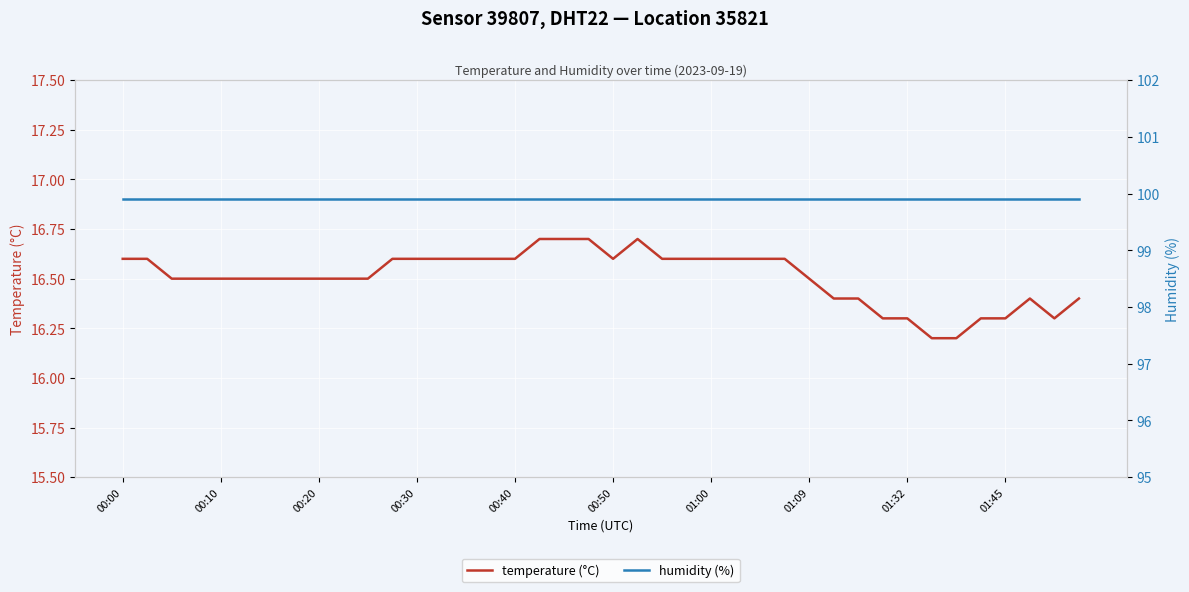

Count the number of data series in this chart.

2